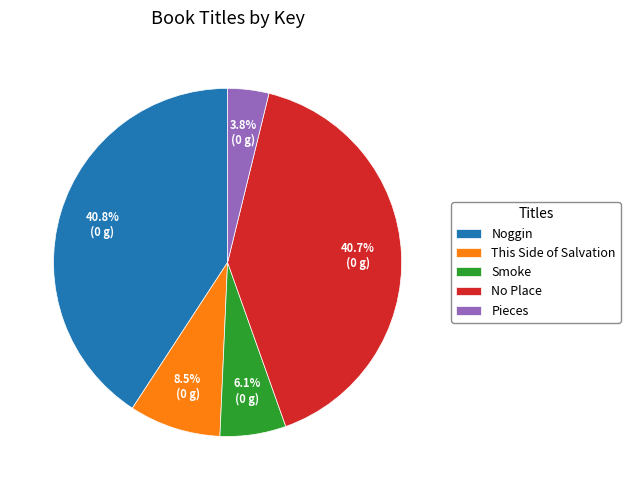

What is the ratio of the value at No Place to the value at Smoke?

6.7